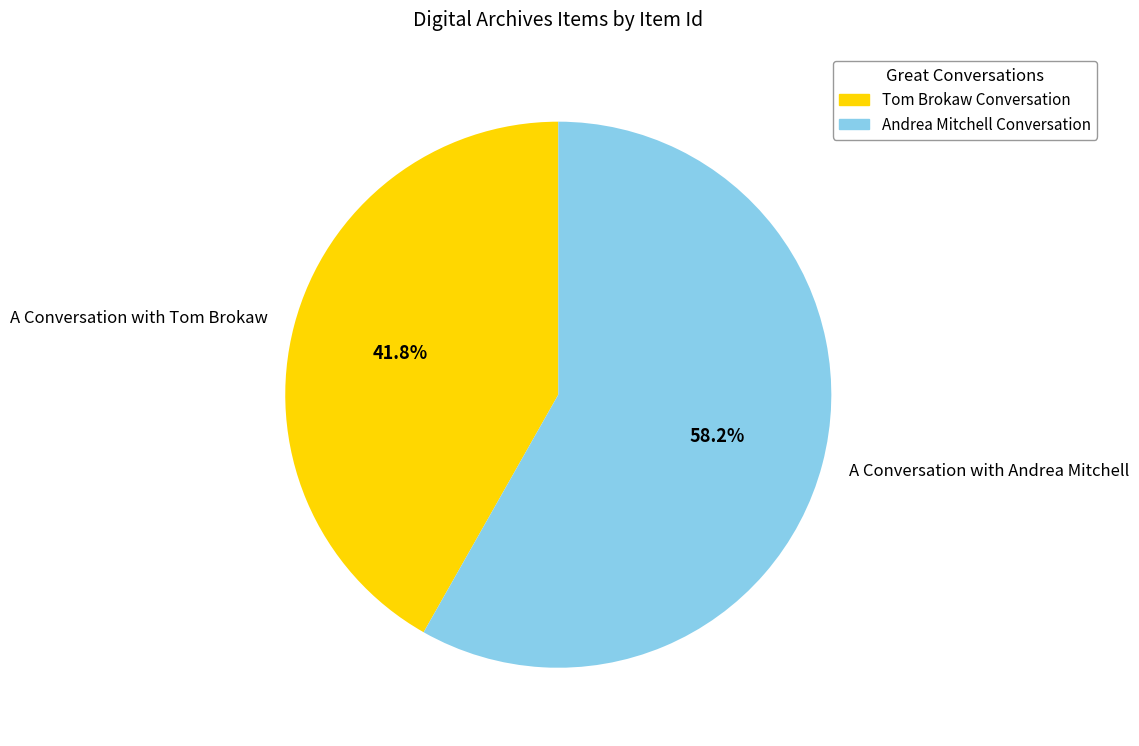

What is the total percentage of A Conversation with Andrea Mitchell and A Conversation with Tom Brokaw?

100.0%